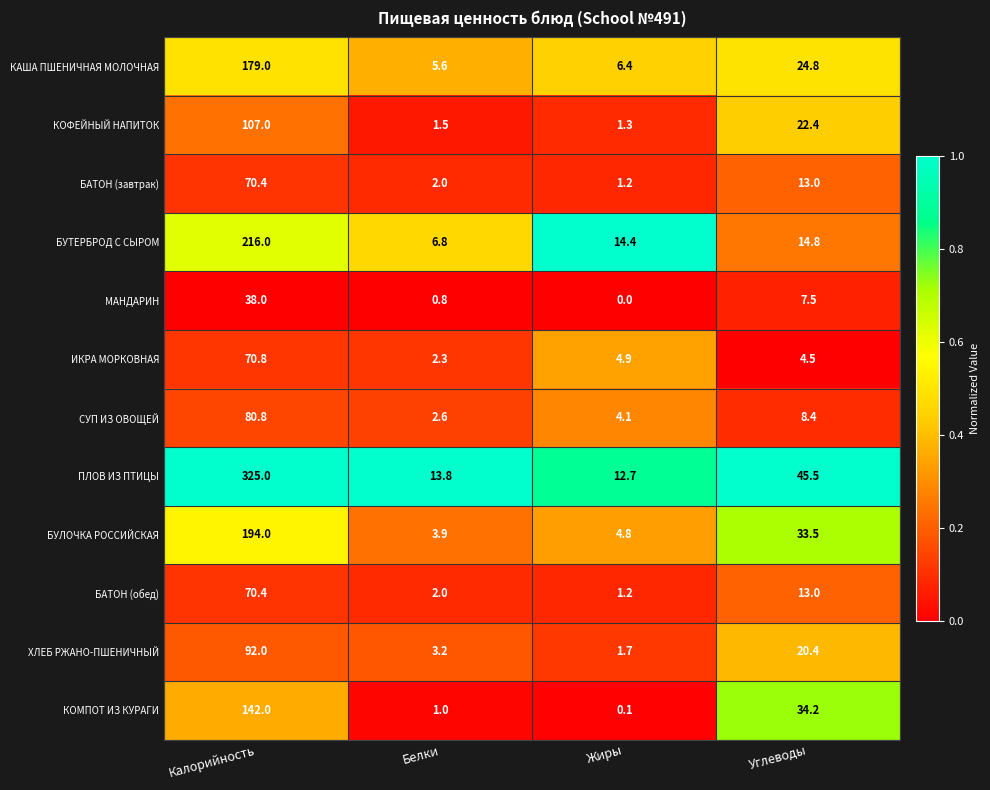

Rank the categories by ПЛОВ ИЗ ПТИЦЫ value from lowest to highest.

Жиры, Белки, Углеводы, Калорийность